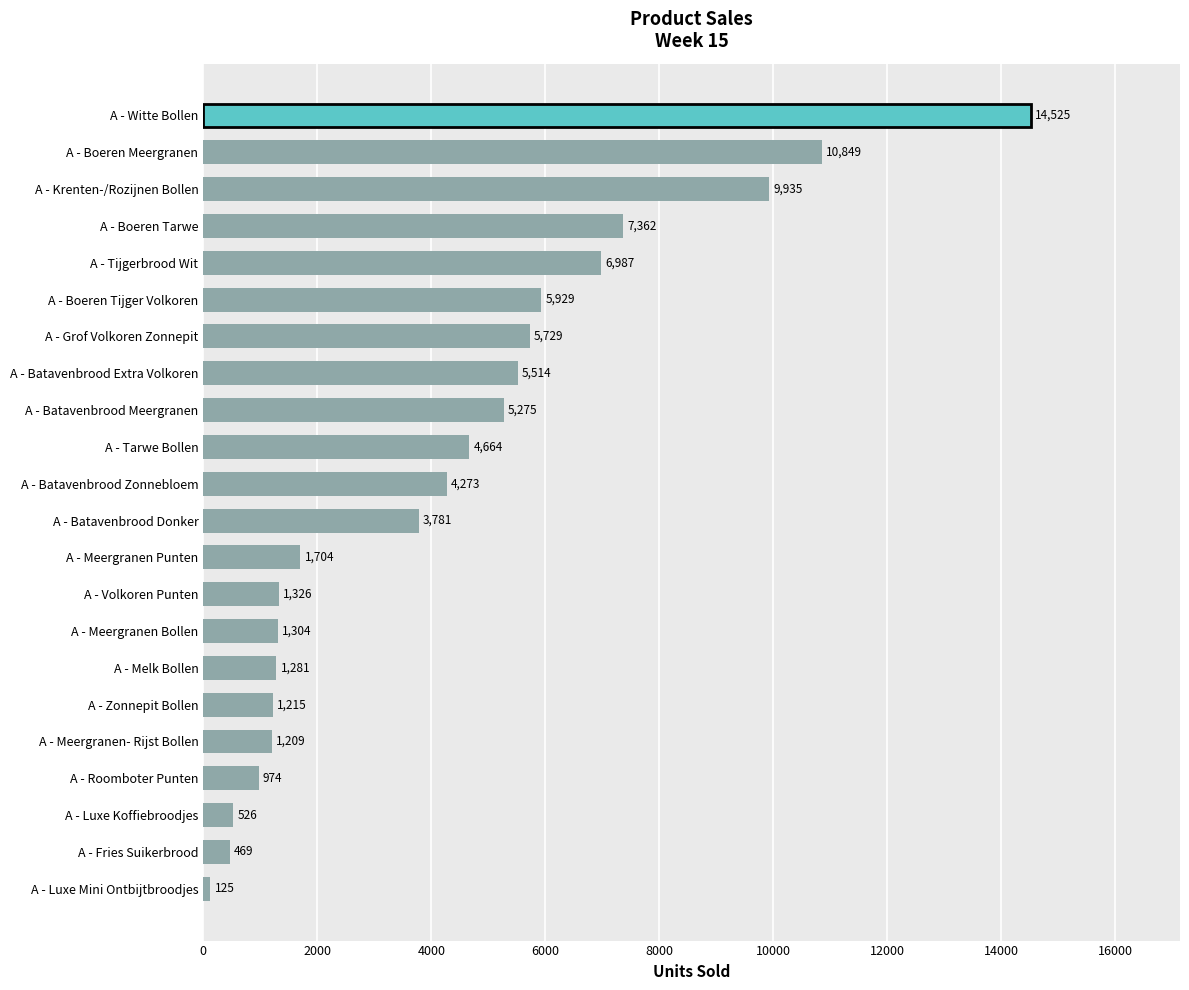

Reading bottom to top, list all the values displayed in this chart.

A - Luxe Mini Ontbijtbroodjes=125	A - Fries Suikerbrood=469	A - Luxe Koffiebroodjes=526	A - Roomboter Punten=974	A - Meergranen- Rijst Bollen=1209	A - Zonnepit Bollen=1215	A - Melk Bollen=1281	A - Meergranen Bollen=1304	A - Volkoren Punten=1326	A - Meergranen Punten=1704	A - Batavenbrood Donker=3781	A - Batavenbrood Zonnebloem=4273	A - Tarwe Bollen=4664	A - Batavenbrood Meergranen=5275	A - Batavenbrood Extra Volkoren=5514	A - Grof Volkoren Zonnepit=5729	A - Boeren Tijger Volkoren=5929	A - Tijgerbrood Wit=6987	A - Boeren Tarwe=7362	A - Krenten-/Rozijnen Bollen=9935	A - Boeren Meergranen=10849	A - Witte Bollen=14525